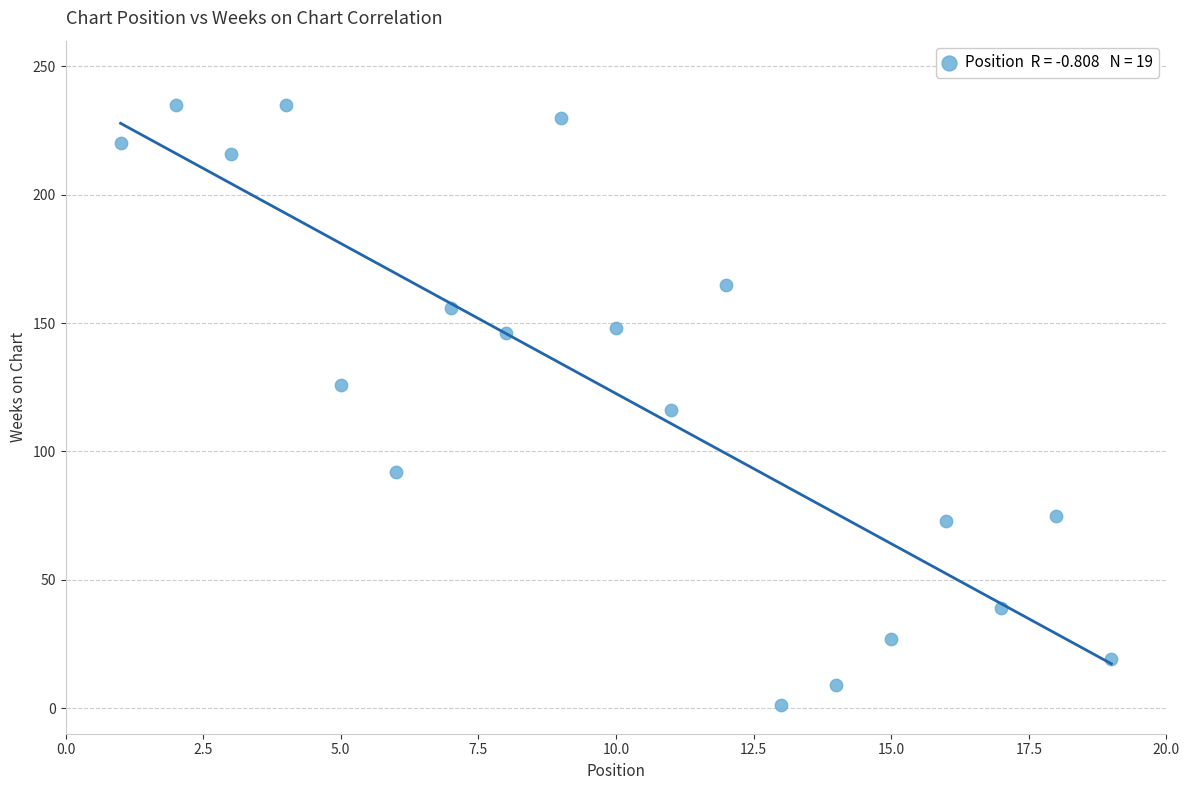

What is the range of X values (max minus min)?

18